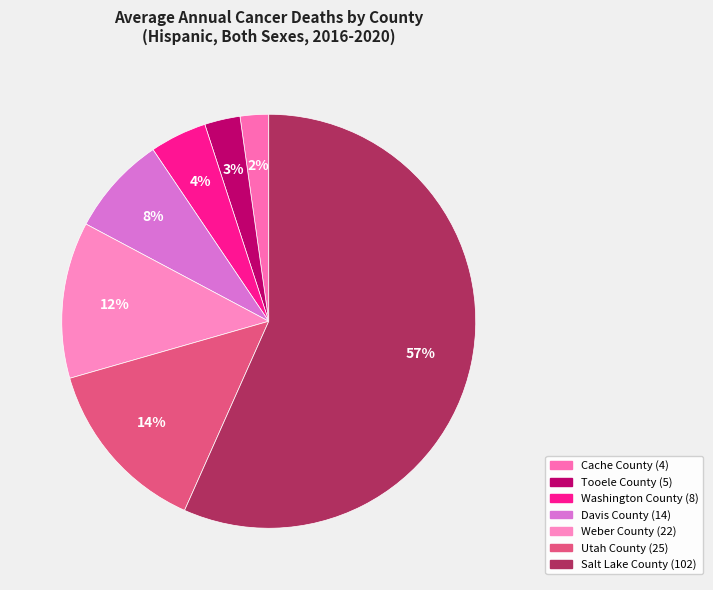

Is it true that Tooele County is 3% of the pie?

True